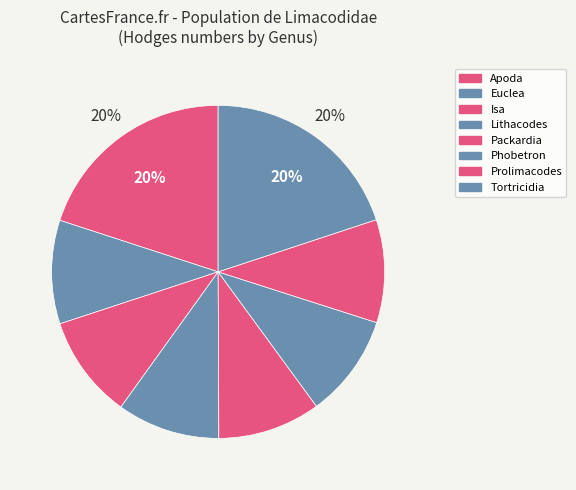

What is the largest slice in the pie chart?

Euclea delphinii